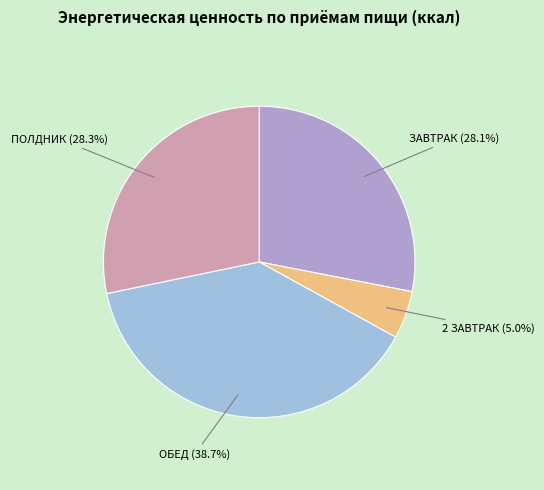

What percentage is the 2 ЗАВТРАК slice, to the nearest percent?

5%